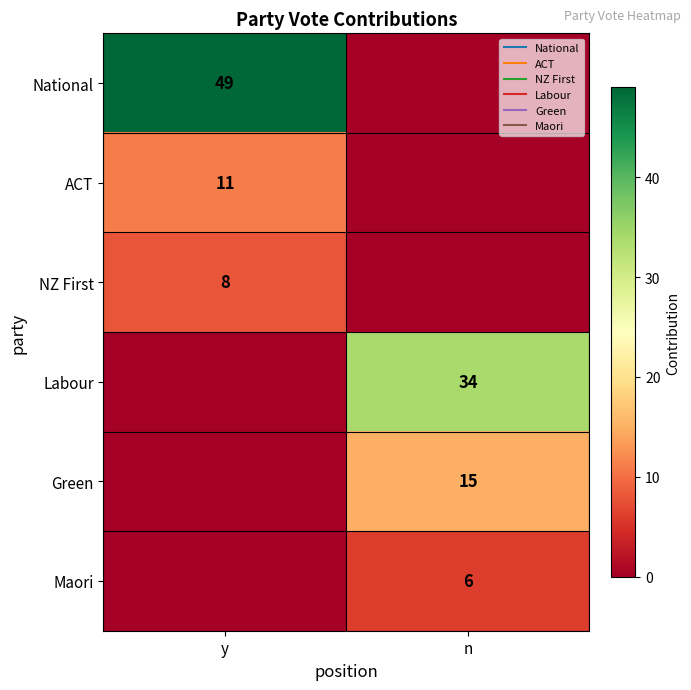

True or false: National has a value of 14 at y.

False